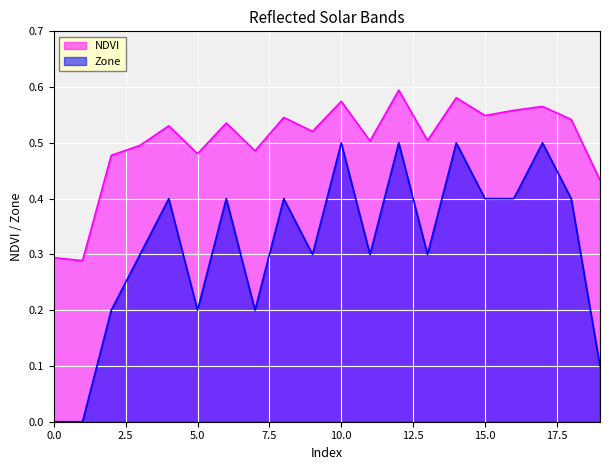

What is the greatest value displayed?

0.6